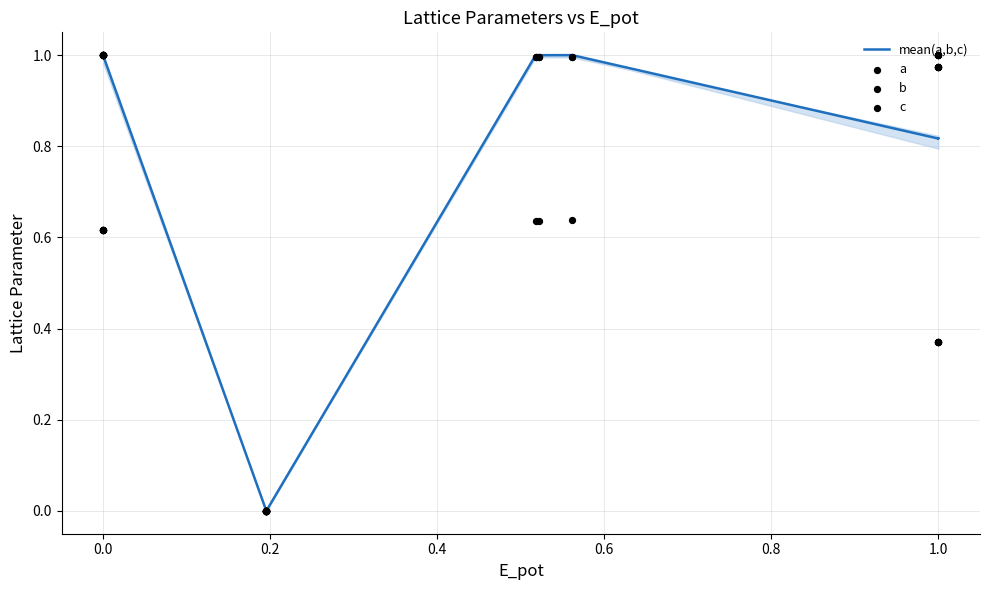

Which series reaches the maximum Y coordinate?

mean(a,b,c)